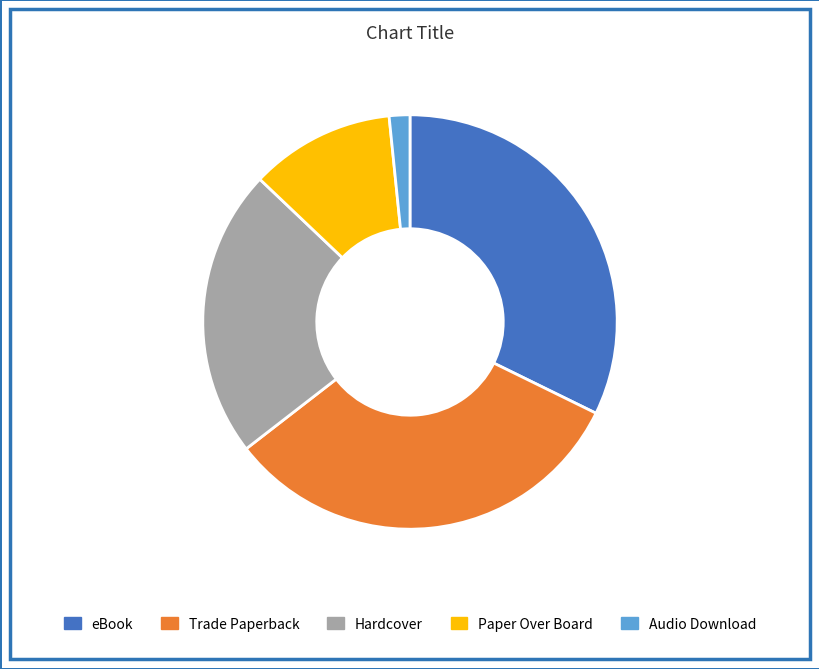

Is the sum of Hardcover and Audio Download greater than half?

No